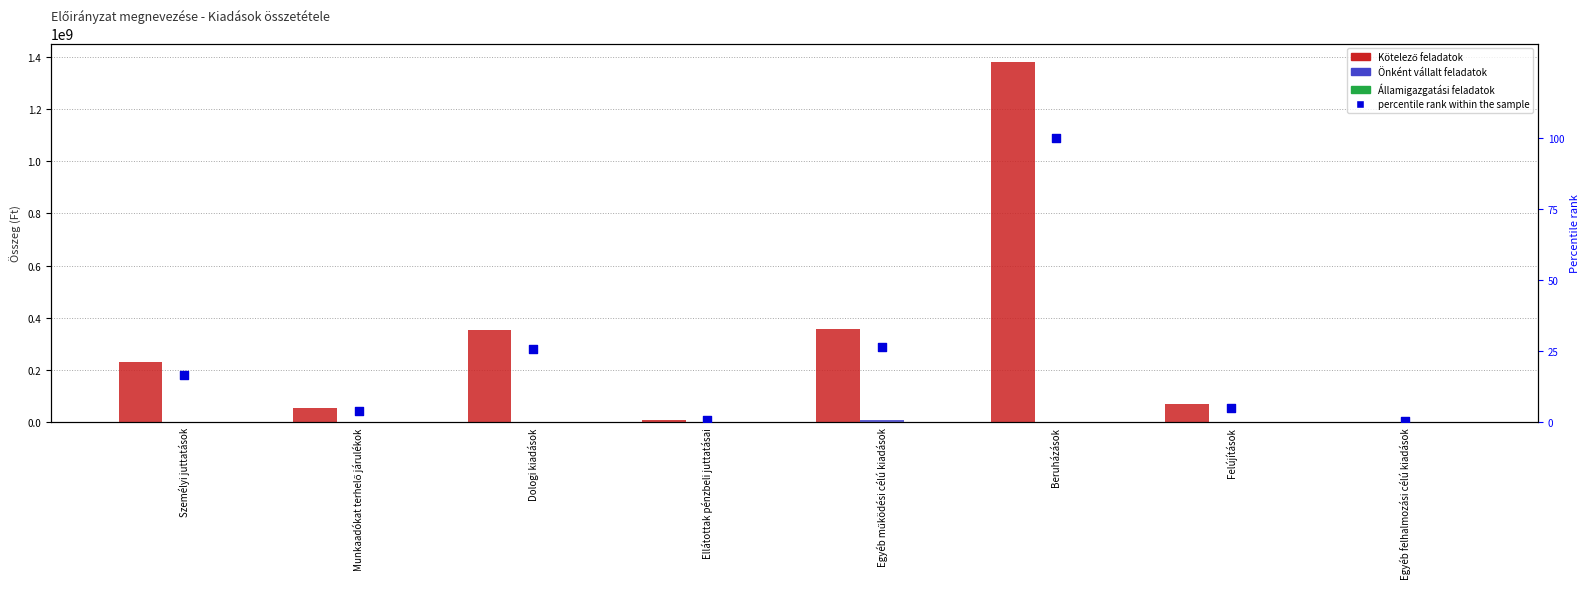

At how many categories does at least one series exceed 872843091?

1